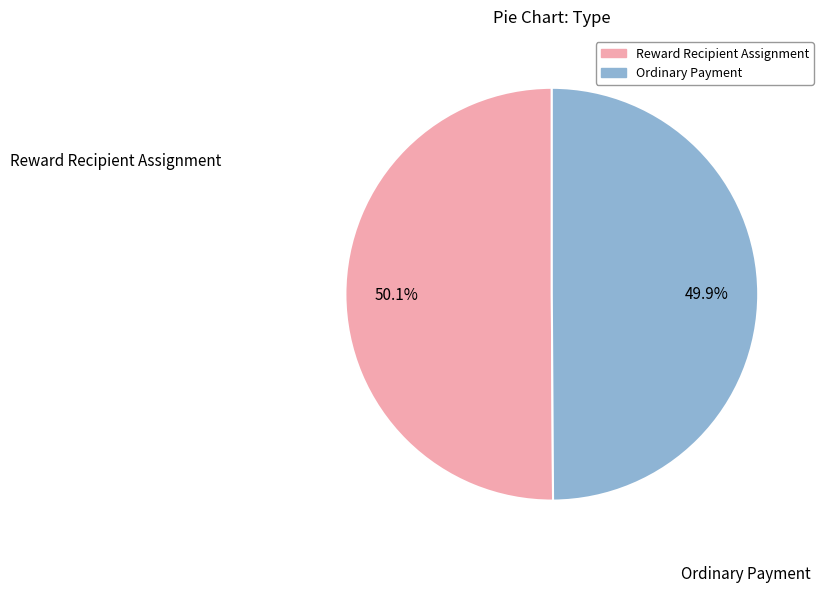

To the nearest percent, what percentage of the pie is Ordinary Payment?

50%